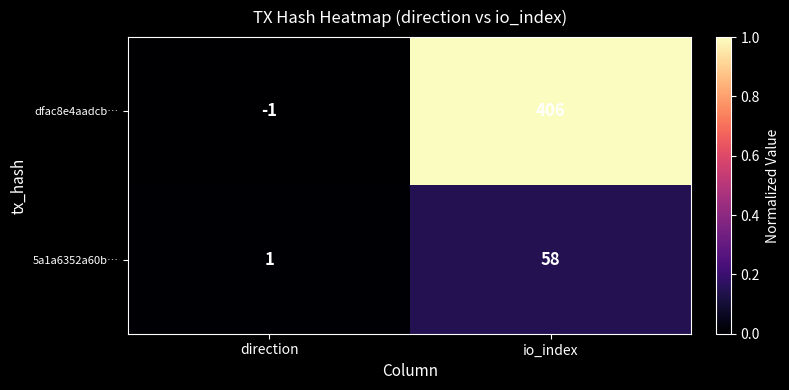

What is the difference between the maximum and minimum values in the dfac8e4aadcb… series?

407